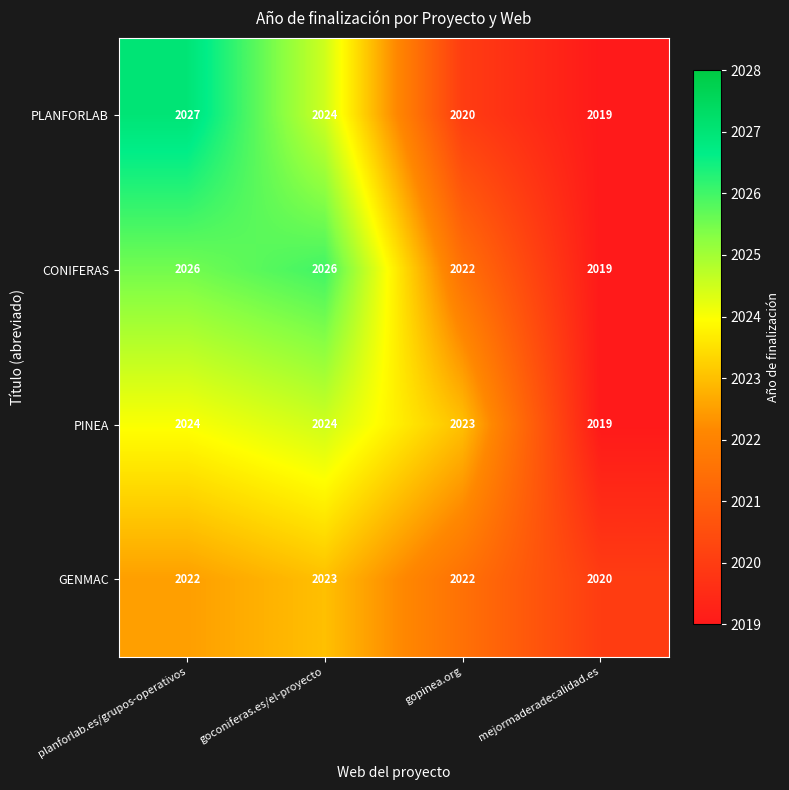

Is it true that CONIFERAS equals 3220 at gopinea.org?

False